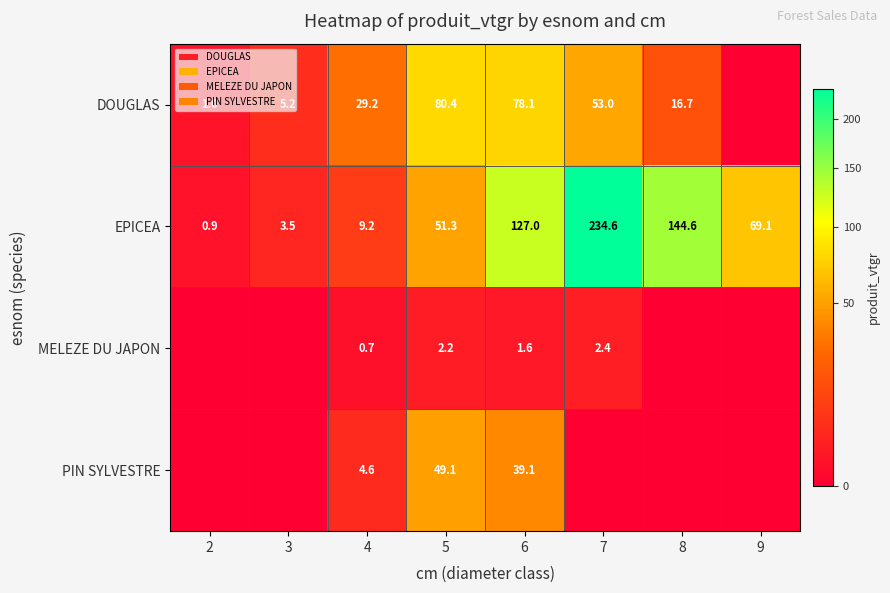

What is the difference between the second highest and second lowest values in the EPICEA series?

141.1